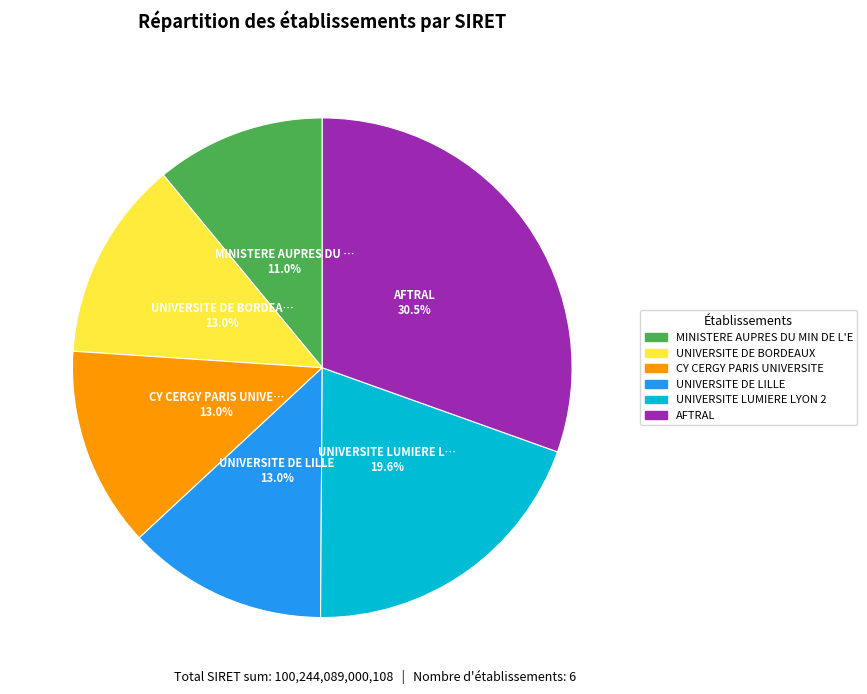

Is there a majority slice in this chart?

No